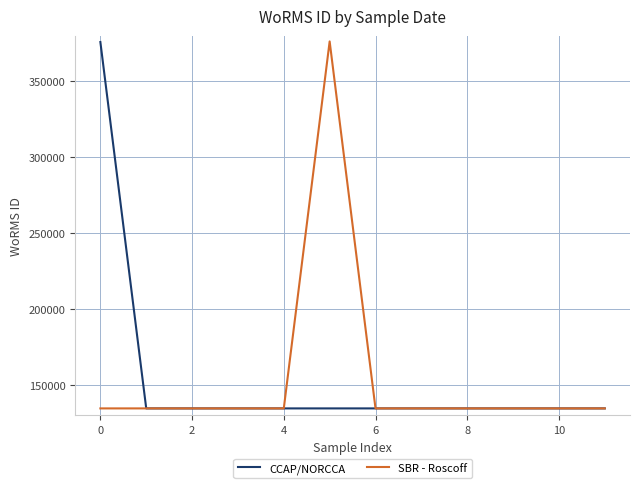

What is the minimum value shown in the chart?

134526